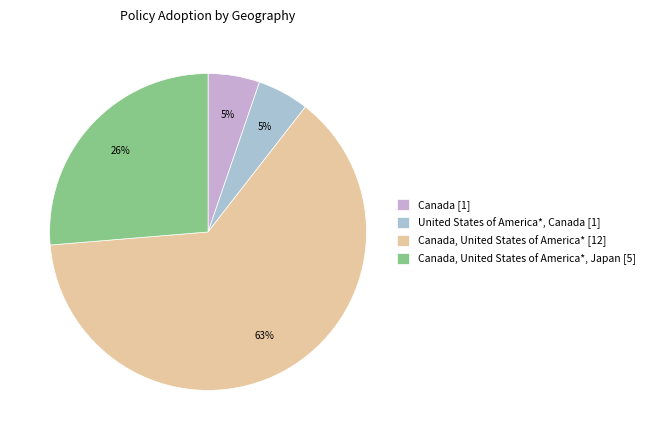

How many segments does this pie chart have?

4